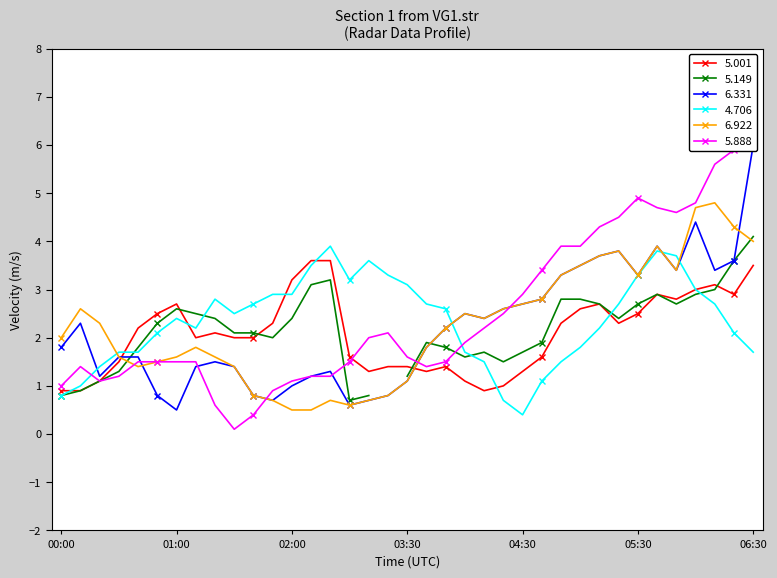

True or false: 5.888 and 5.001 intersect in this chart.

True